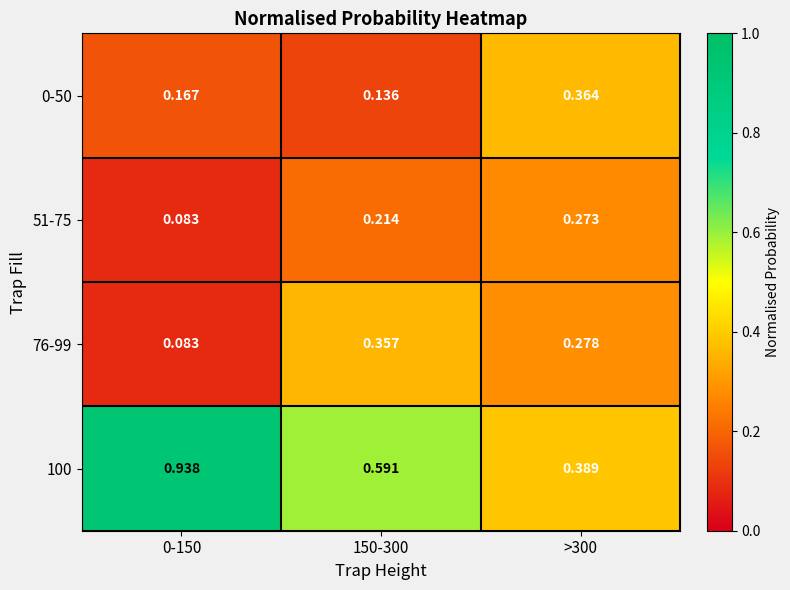

Is the value of 51-75 at 0-150 greater than the value of 76-99 at >300?

No